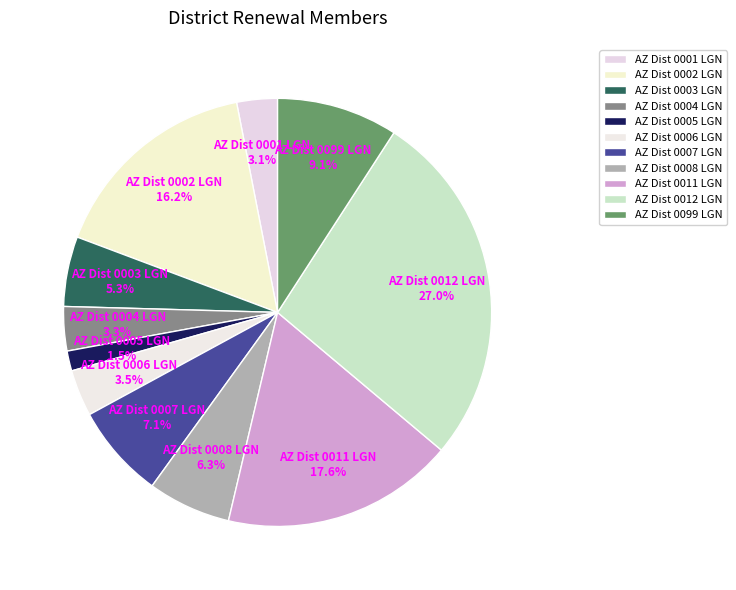

How many segments does this pie chart have?

11